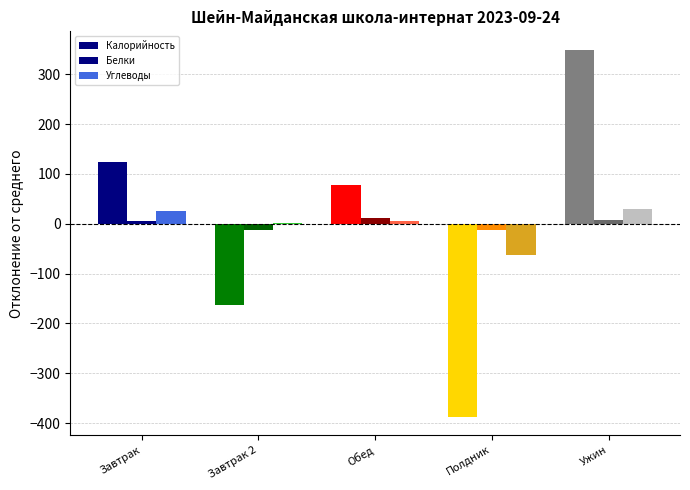

List the labels in order of Углеводы value, smallest first.

Полдник, Завтрак 2, Обед, Завтрак, Ужин